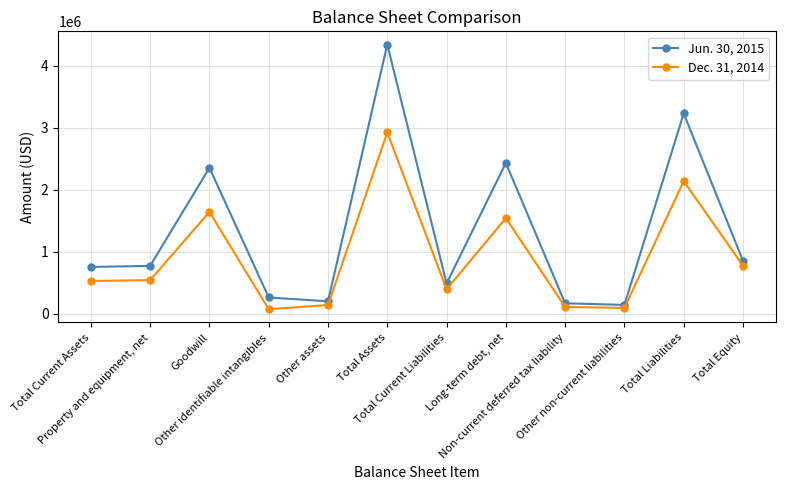

Count the number of categories in the chart.

12